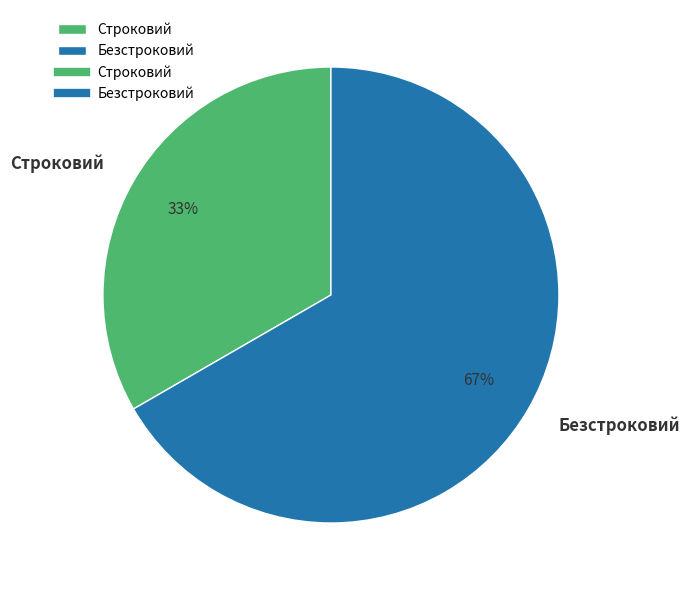

What percentage is the Безстроковий slice, to the nearest percent?

67%